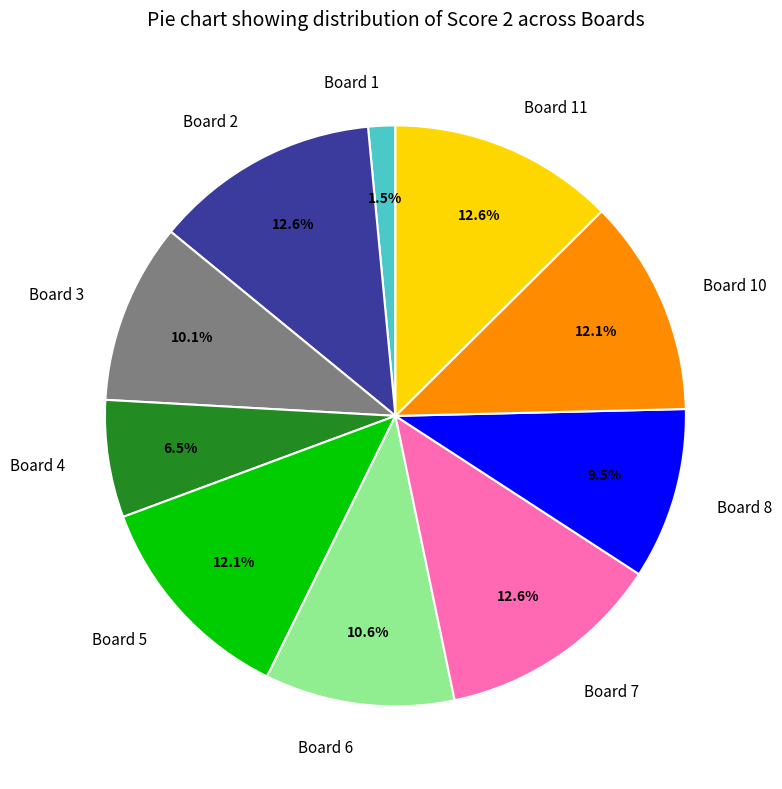

Between Board 5 and Board 11, which is larger?

Board 11